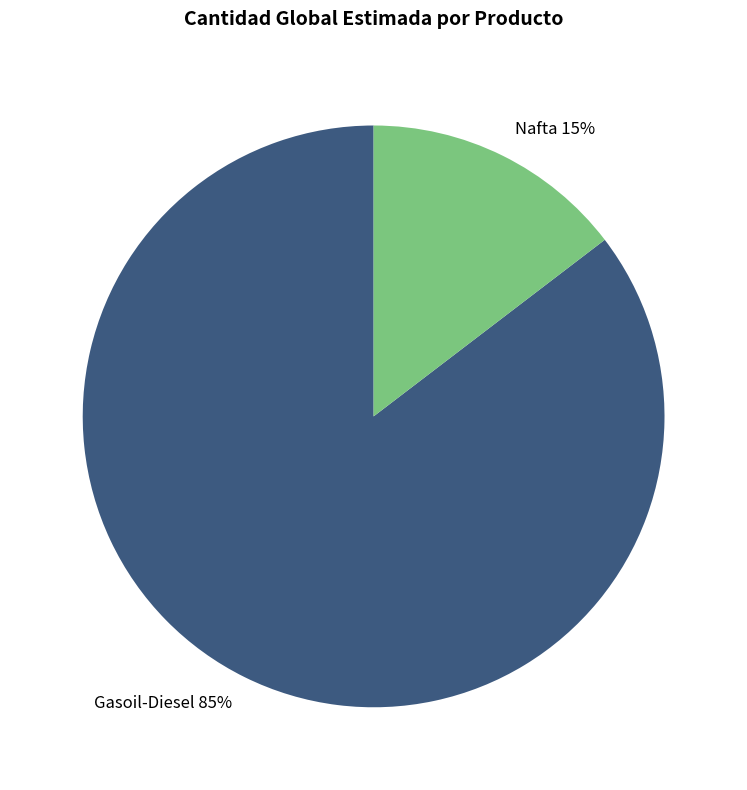

What is the smallest slice in the pie chart?

Nafta